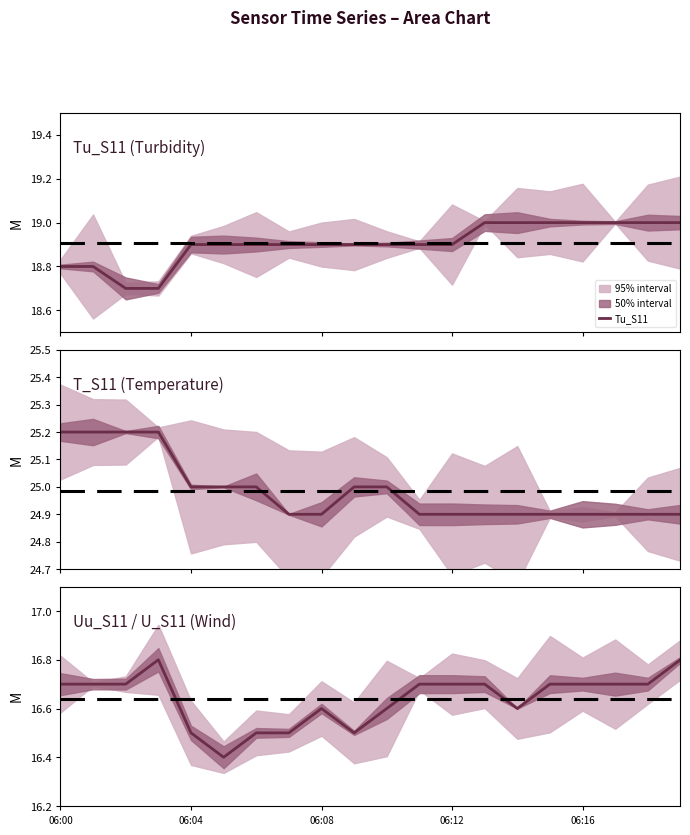

True or false: T_S11 and Uu_S11 / U_S11 intersect in this chart.

False